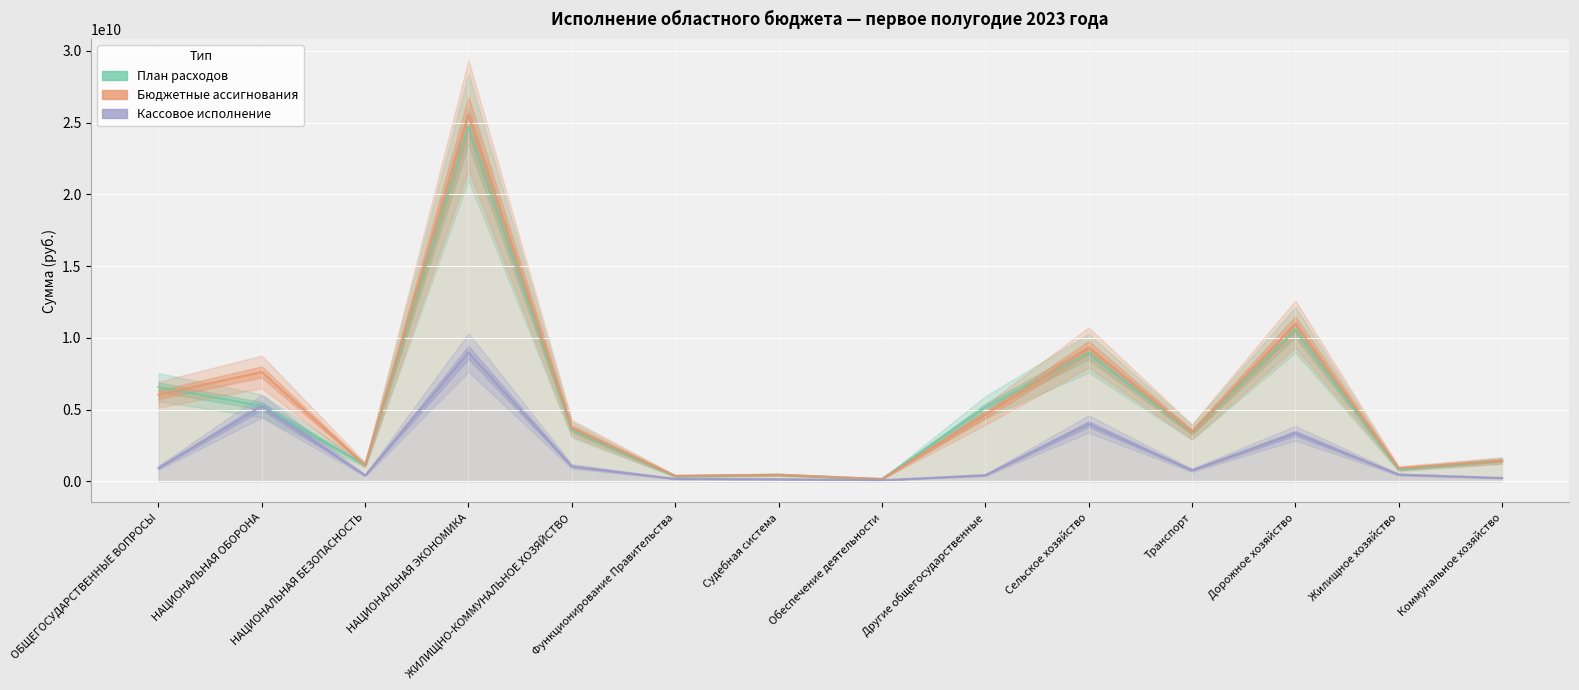

What is the approximate value of План расходов at Коммунальное хозяйство?

1438035272.9